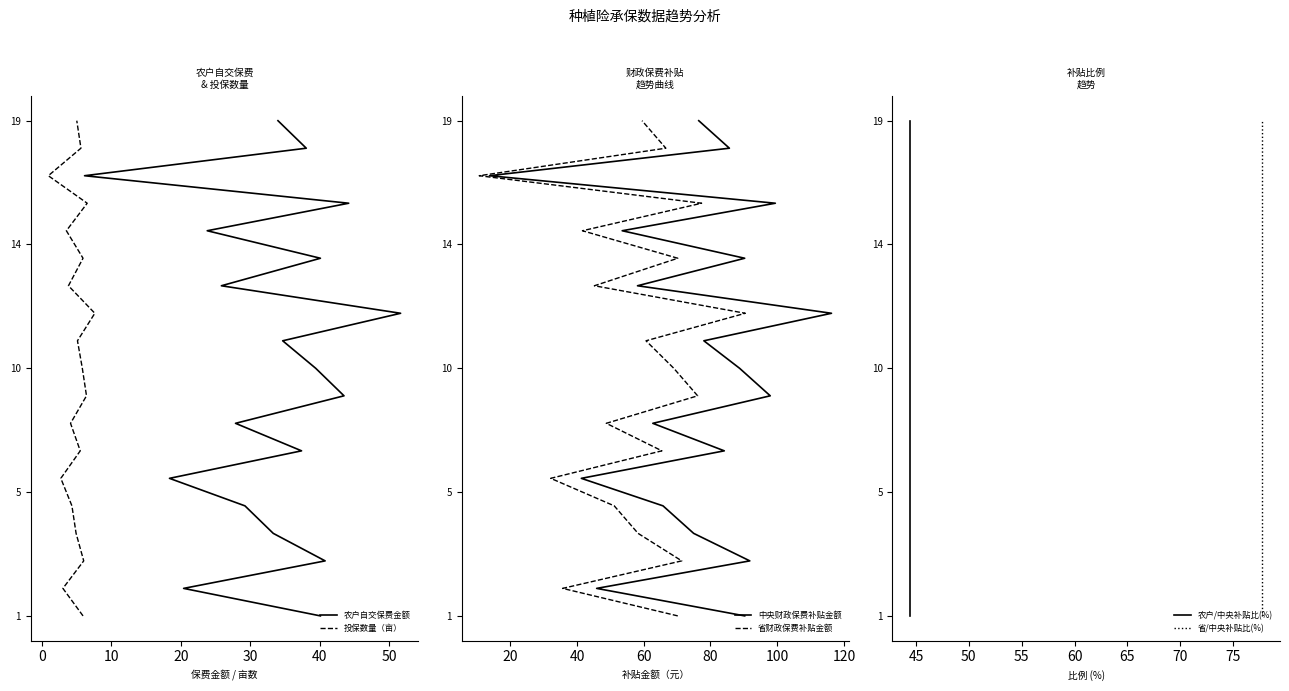

How many values in the 投保数量（亩） series exceed 9?

9